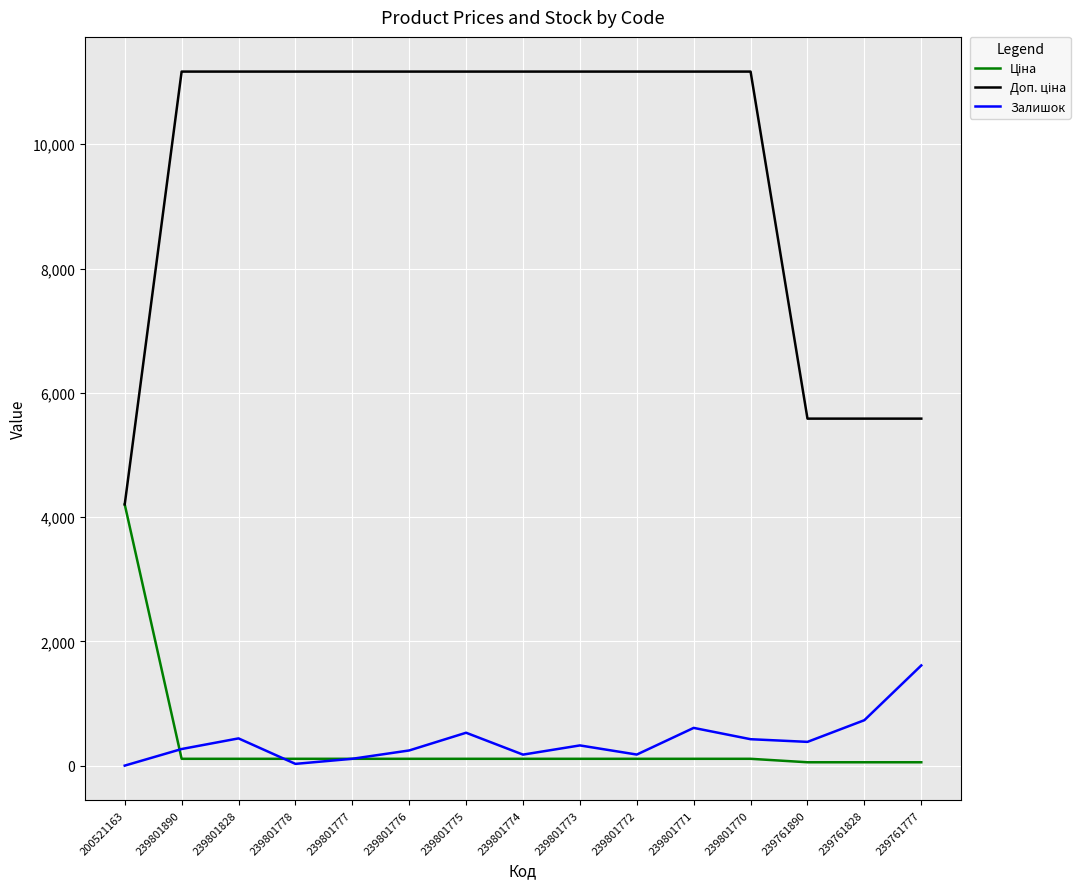

What is the spread (max minus min) of values at 239801770?

11057.3